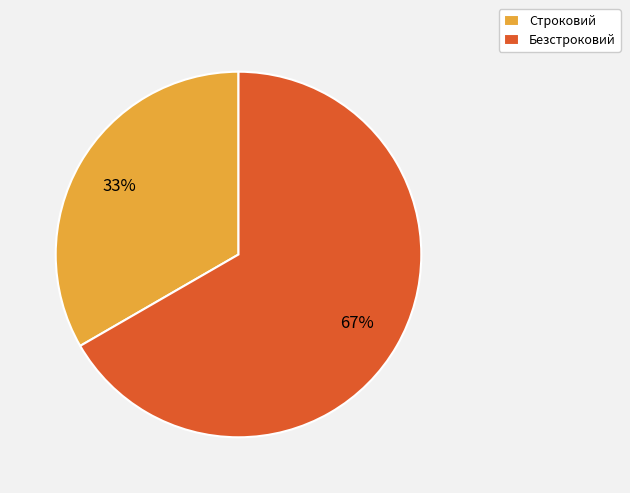

Rank the categories by value from highest to lowest.

Безстроковий, Строковий